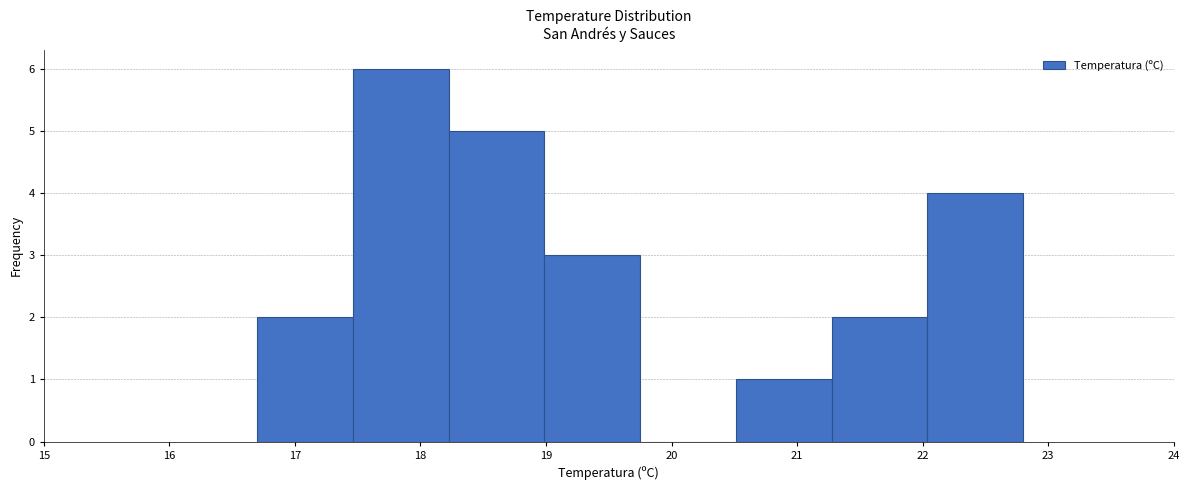

What is the height of the bar covering 22.0 to 22.8 on the x-axis? Neither the bar edges nor the heights are printed on the chart, so give them approximately, as read against the axes.

4